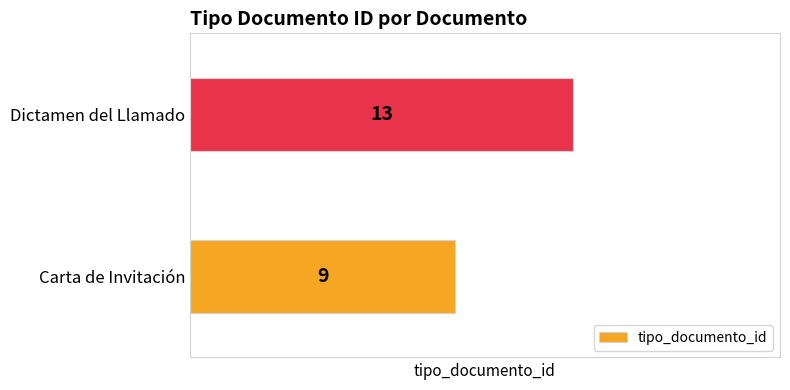

Reading top to bottom, list all the values displayed in this chart.

Dictamen del Llamado=13	Carta de Invitación=9